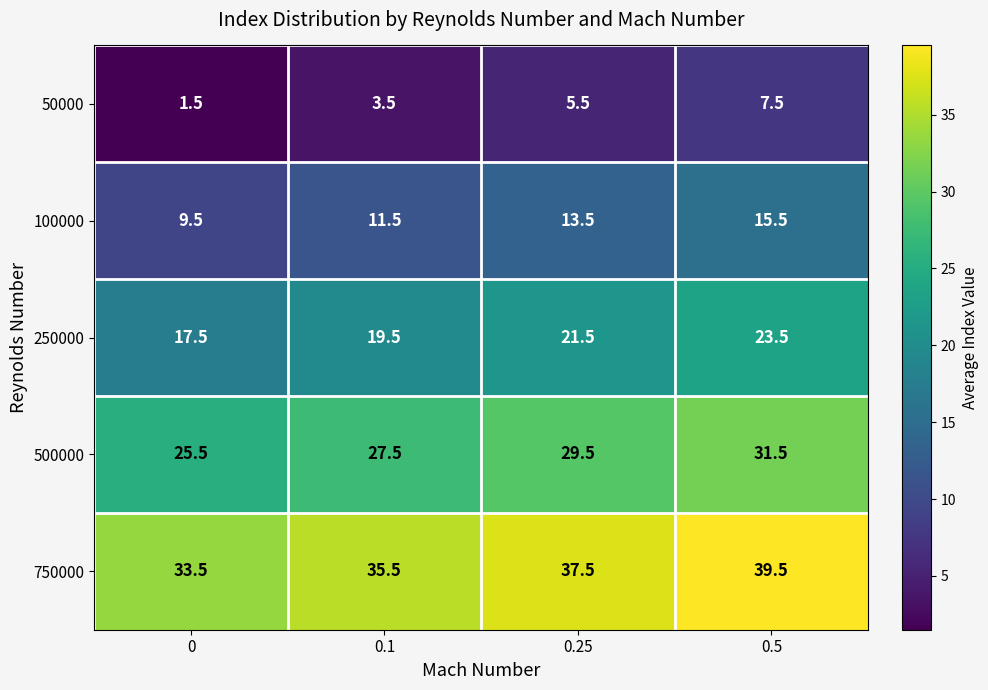

Reading left to right, list all the values displayed in this chart.

50000: 1.5	3.5	5.5	7.5
100000: 9.5	11.5	13.5	15.5
250000: 17.5	19.5	21.5	23.5
500000: 25.5	27.5	29.5	31.5
750000: 33.5	35.5	37.5	39.5